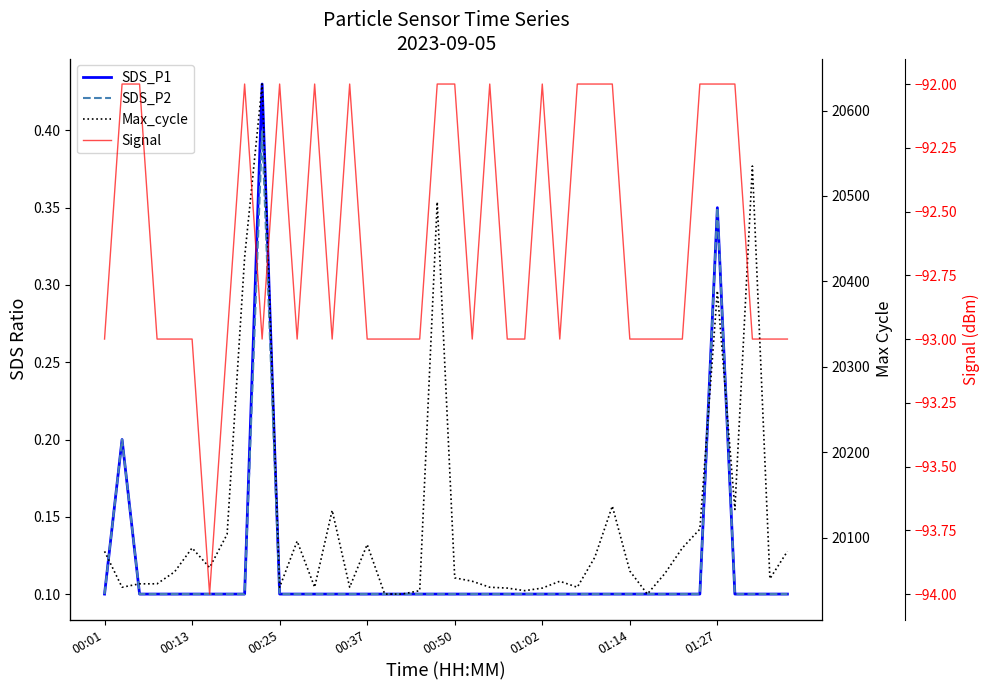

How many Signal values are between -93 and -92?

39